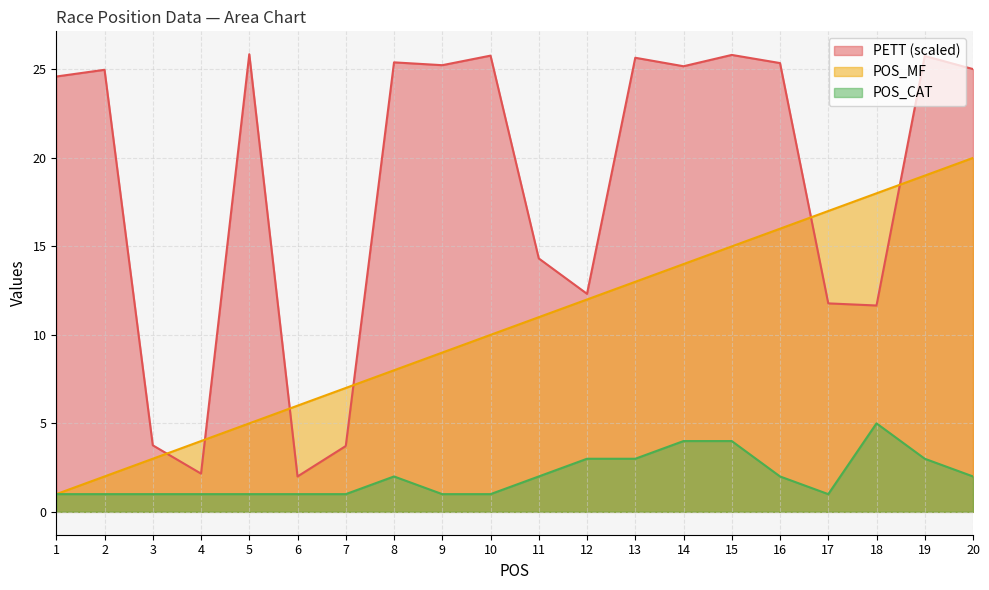

List the series in order of their overall mean, lowest first.

POS_CAT, POS_MF, PETT (scaled)